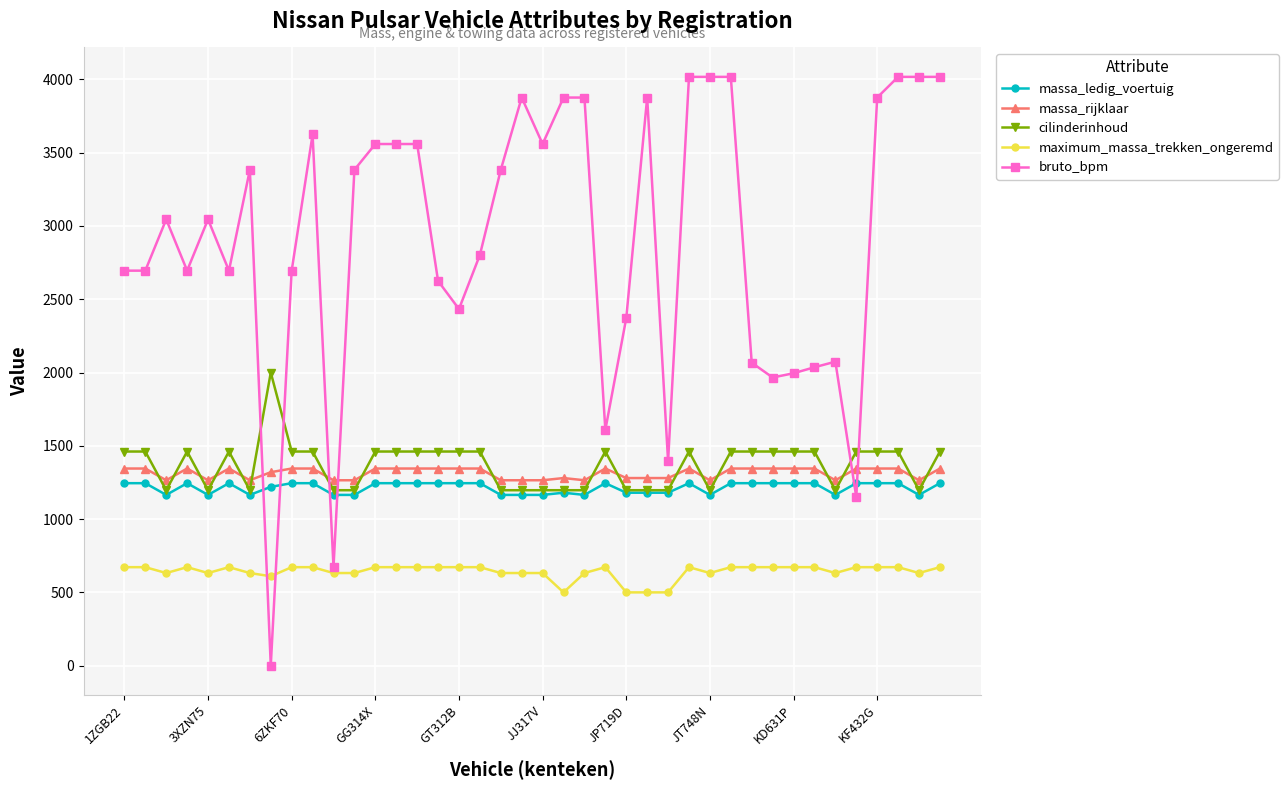

True or false: massa_ledig_voertuig and maximum_massa_trekken_ongeremd intersect in this chart.

False